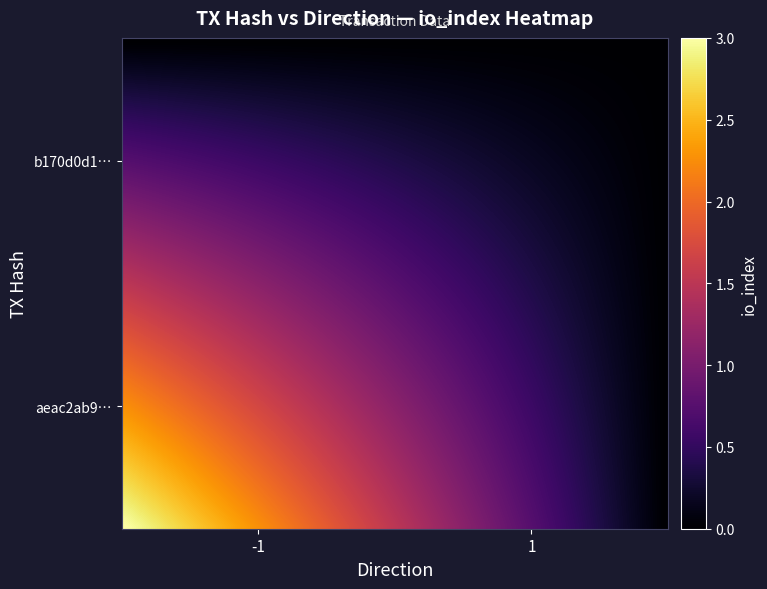

Reading left to right, what are all the values shown in this chart?

b170d0d123788eacd2d47081896a6696346656b: direction=-1	io_index=0
aeac2ab9d265fdadc014c982f5d0928977745d9: direction=1	io_index=3